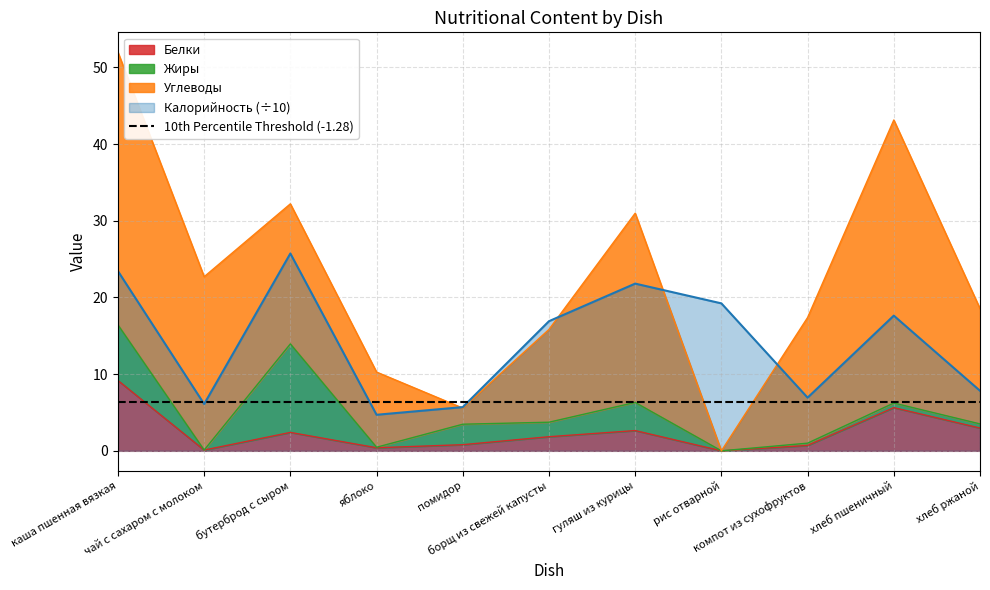

What position from the left is яблоко?

4